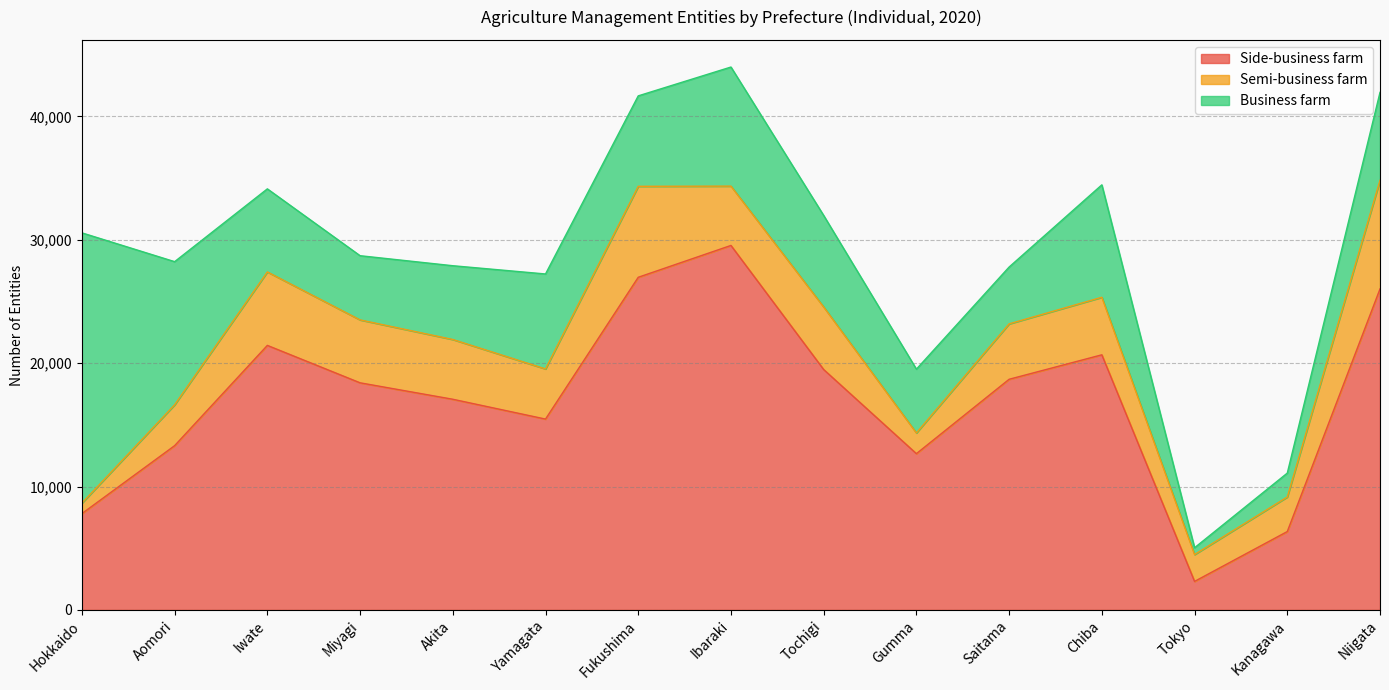

What is the value of the Side-business farm point at the 13th from the left?

2311